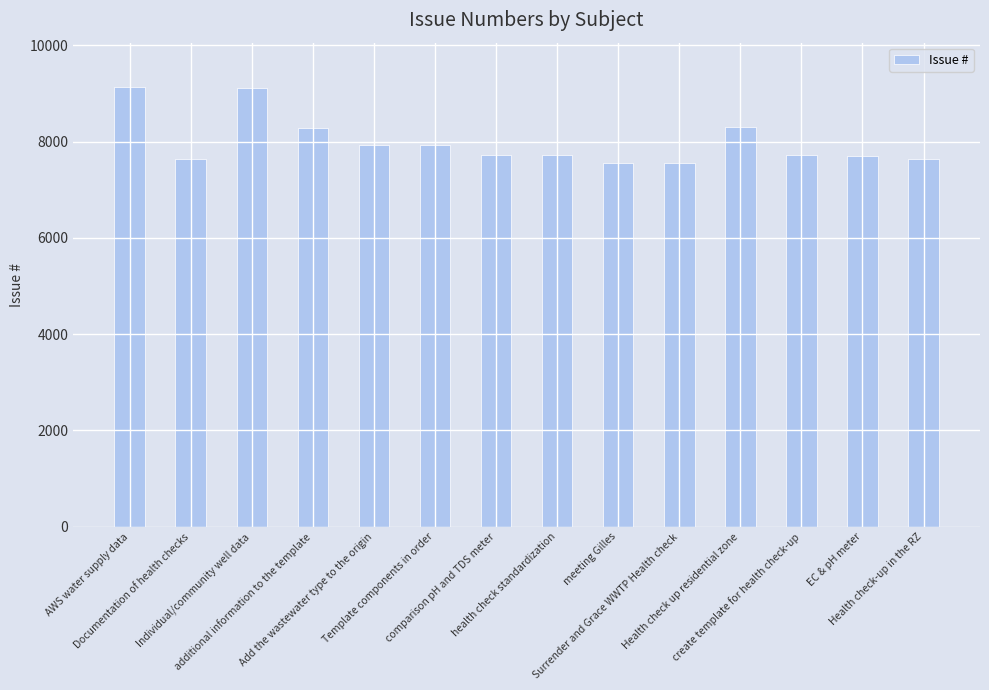

What is the maximum value shown in the chart?

9141